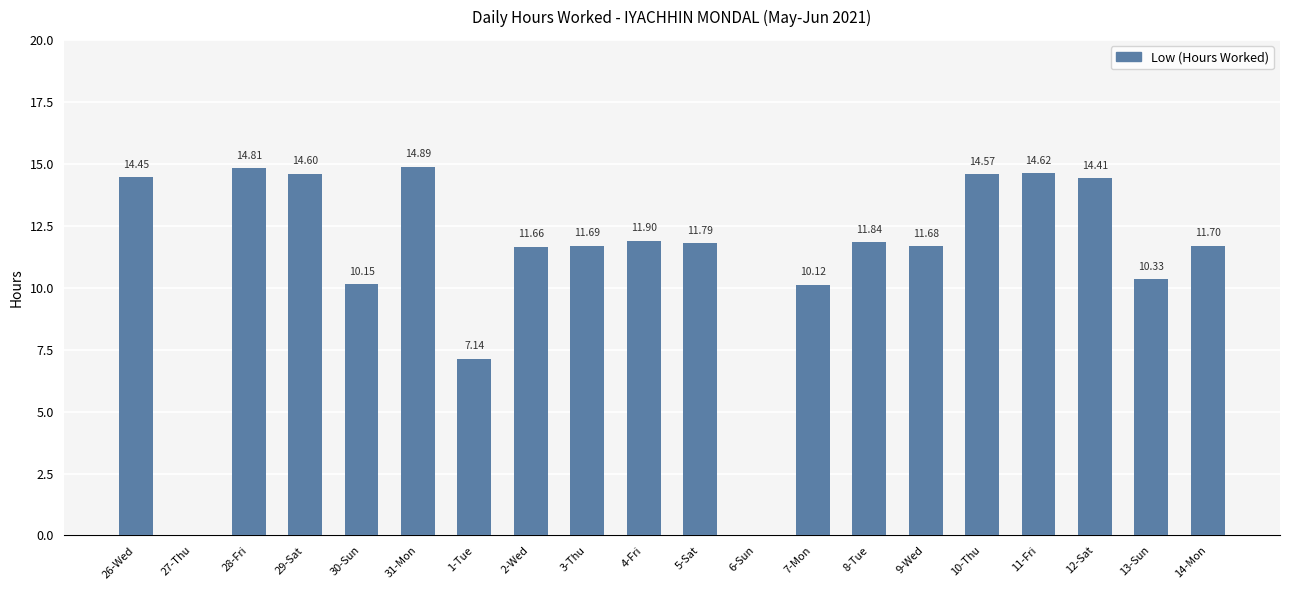

Which category has the highest value across all series?

31-Mon